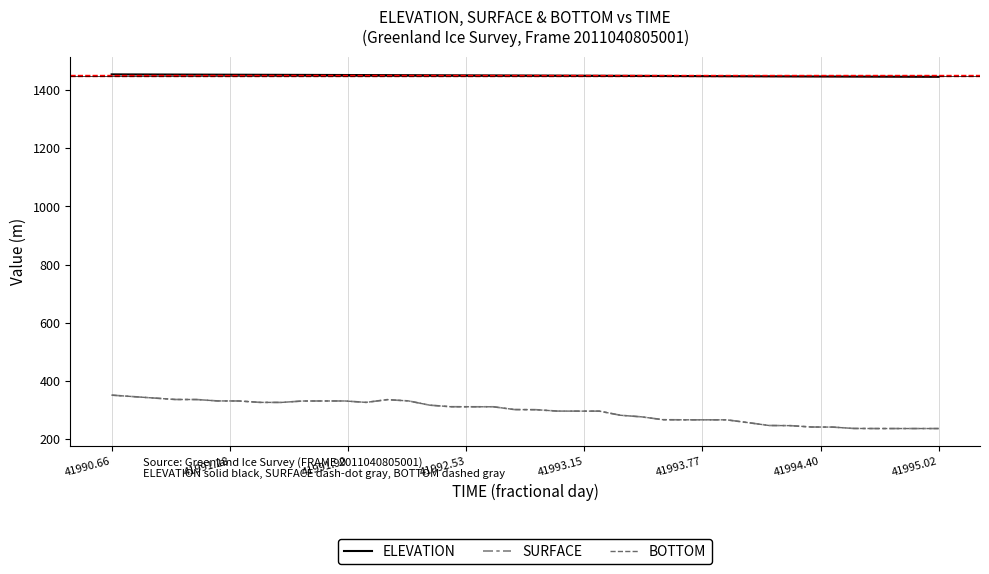

What is the difference between the maximum and minimum values in the BOTTOM series?

115.1